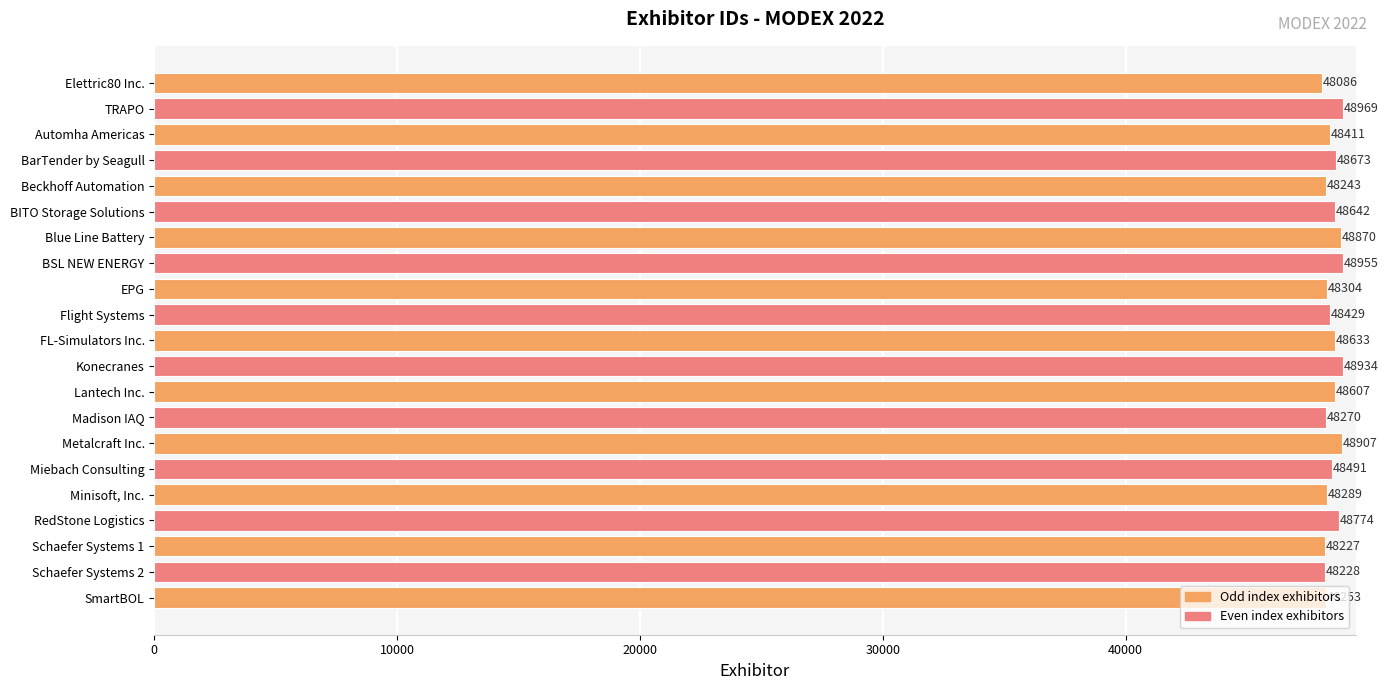

What is the difference between the second highest and second lowest values?

728